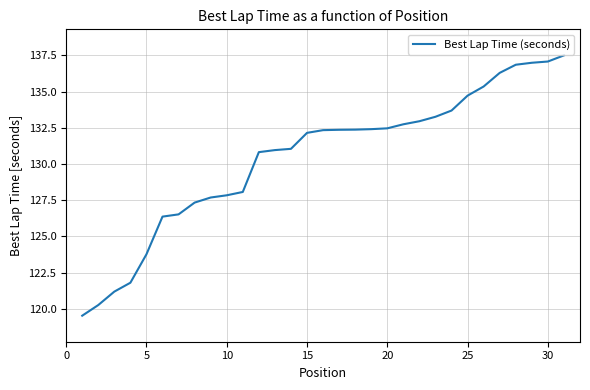

What is the difference between the maximum and minimum values?

18.0